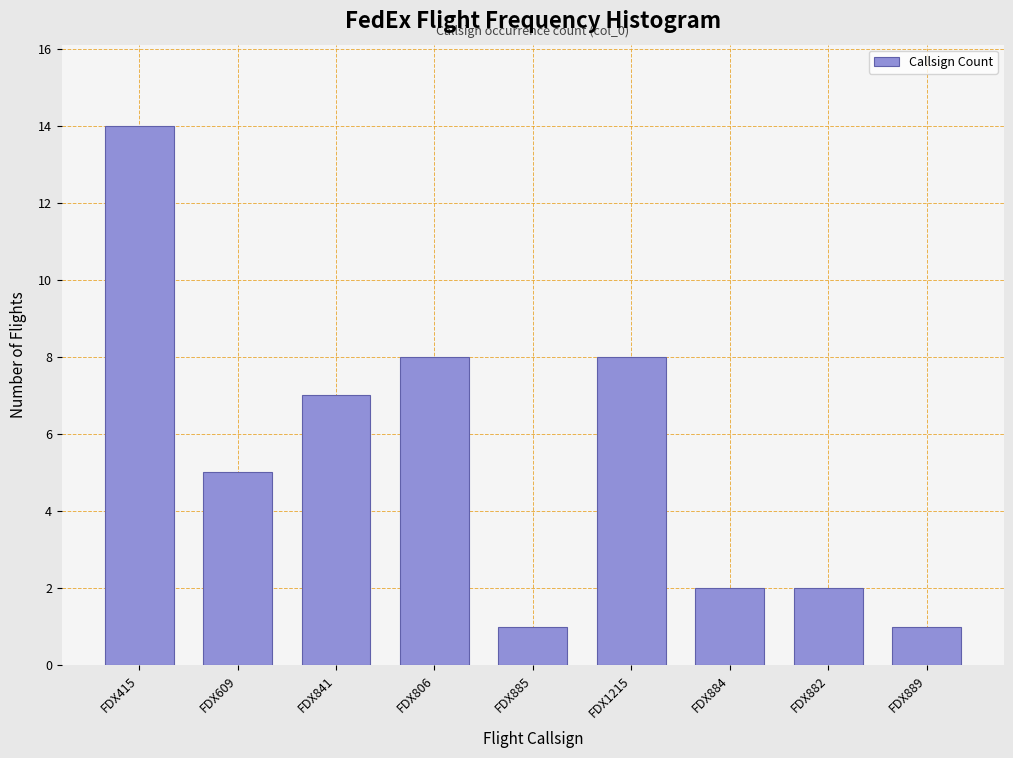

Reading right to left, what are all the values shown in this chart?

FDX889=1	FDX882=2	FDX884=2	FDX1215=8	FDX885=1	FDX806=8	FDX841=7	FDX609=5	FDX415=14